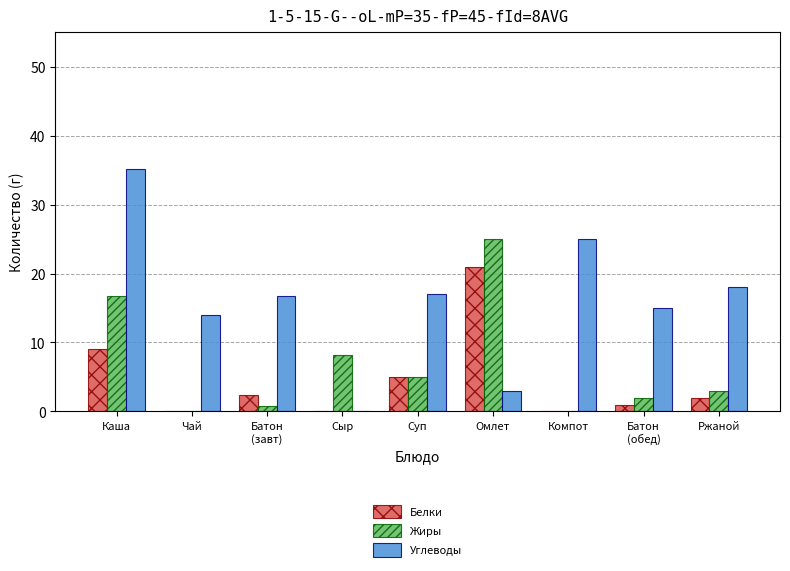

What is the maximum value for Углеводы?

35.2